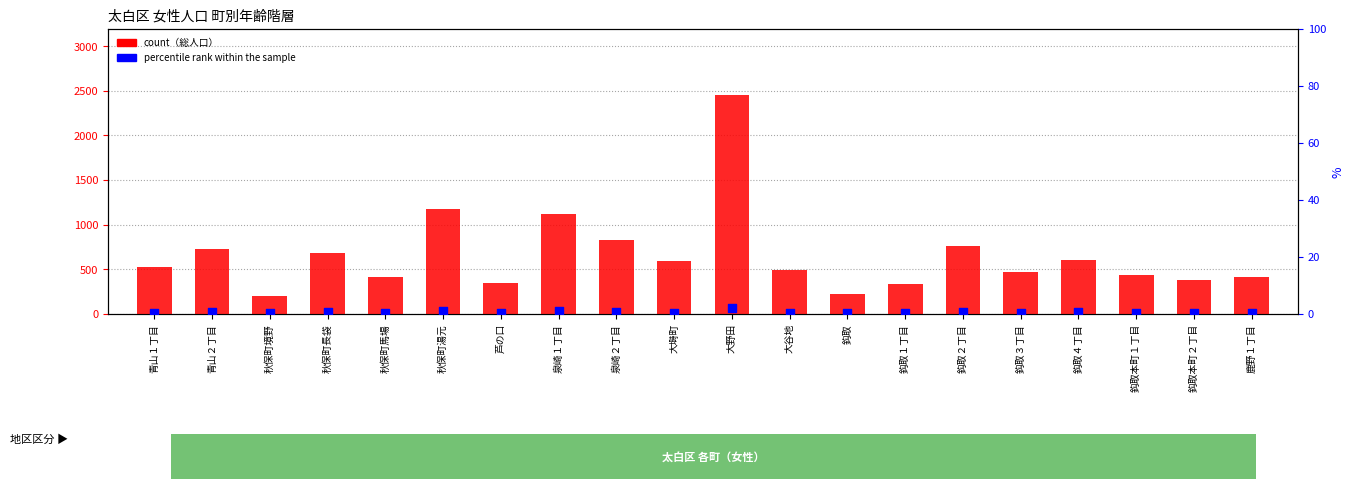

What is the total value across all series at 芦の口?

346.3